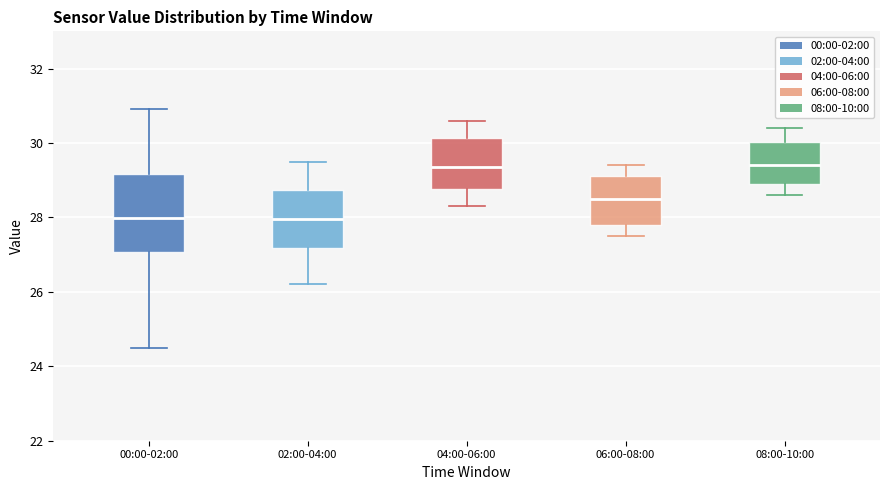

Comparing the boxes themselves (not the whiskers), which one is the tallest?

00:00-02:00